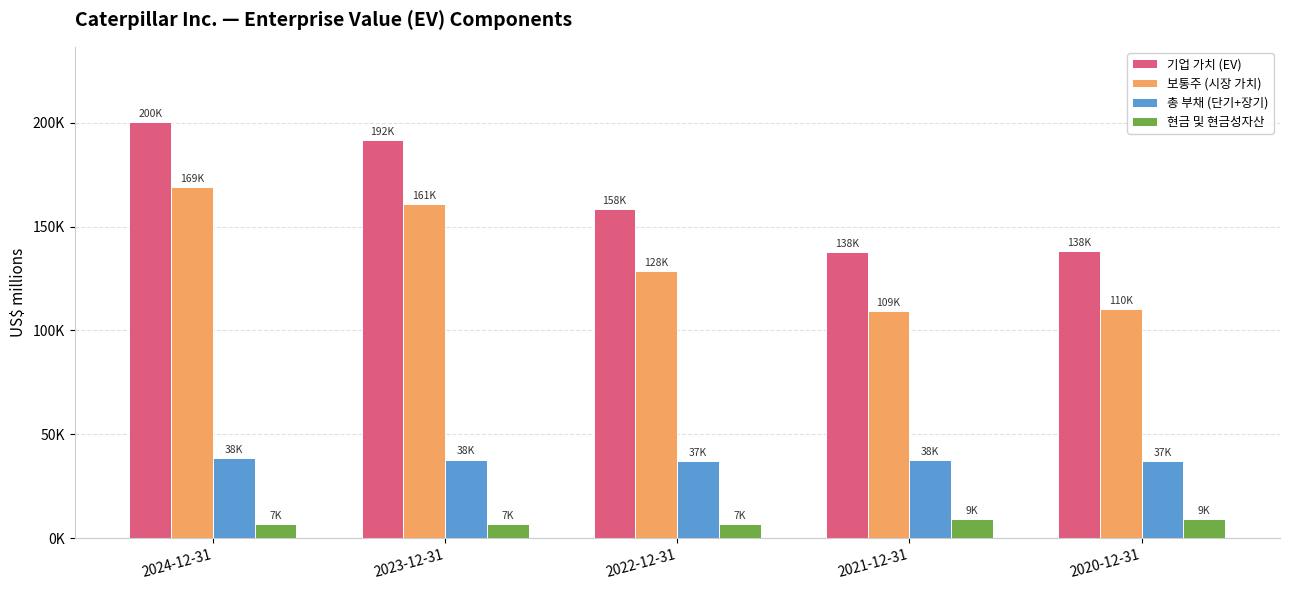

What is the label of the 3rd bar from the right?

2022-12-31